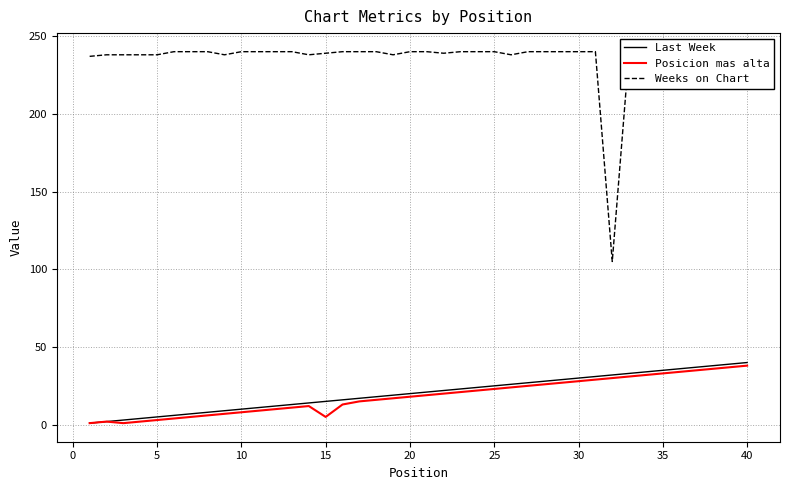

True or false: Last Week and Weeks on Chart cross at least once.

False